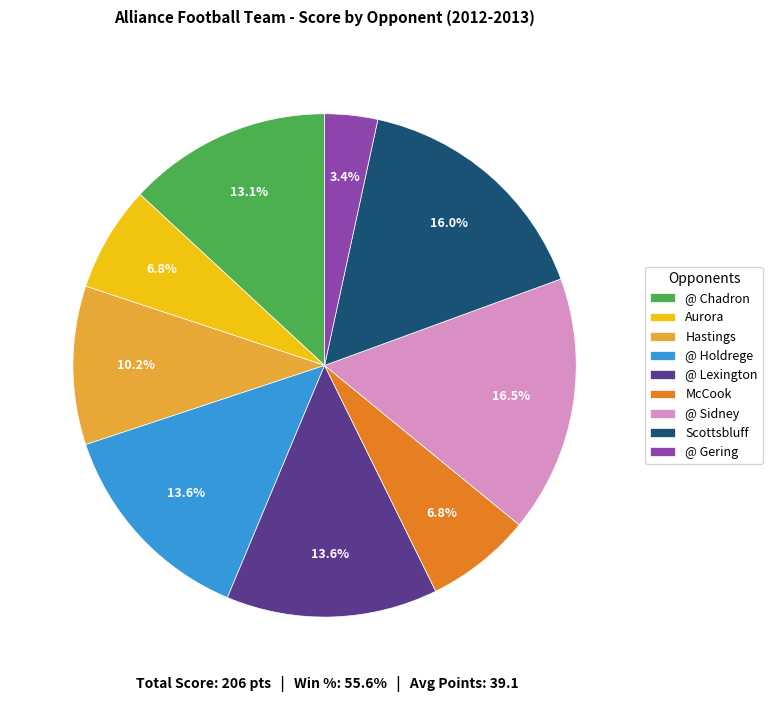

Is there any slice that represents more than half of the pie?

No